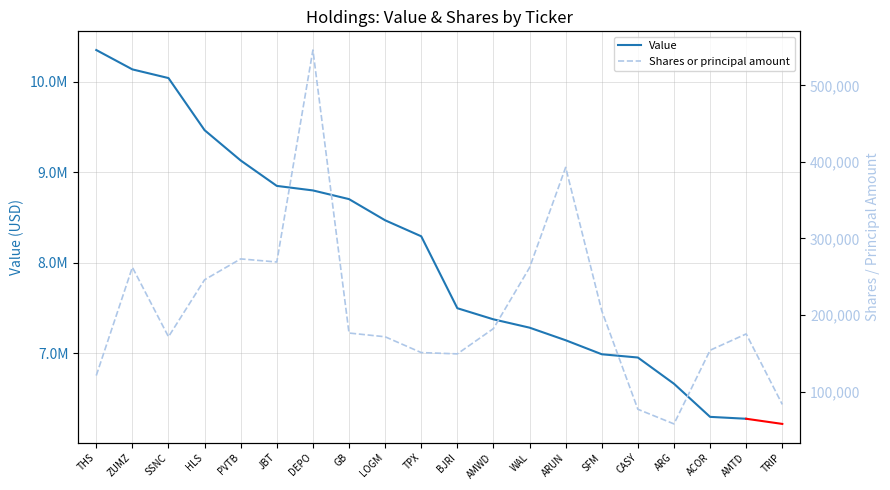

Which label corresponds to the largest value in the chart?

DEPO